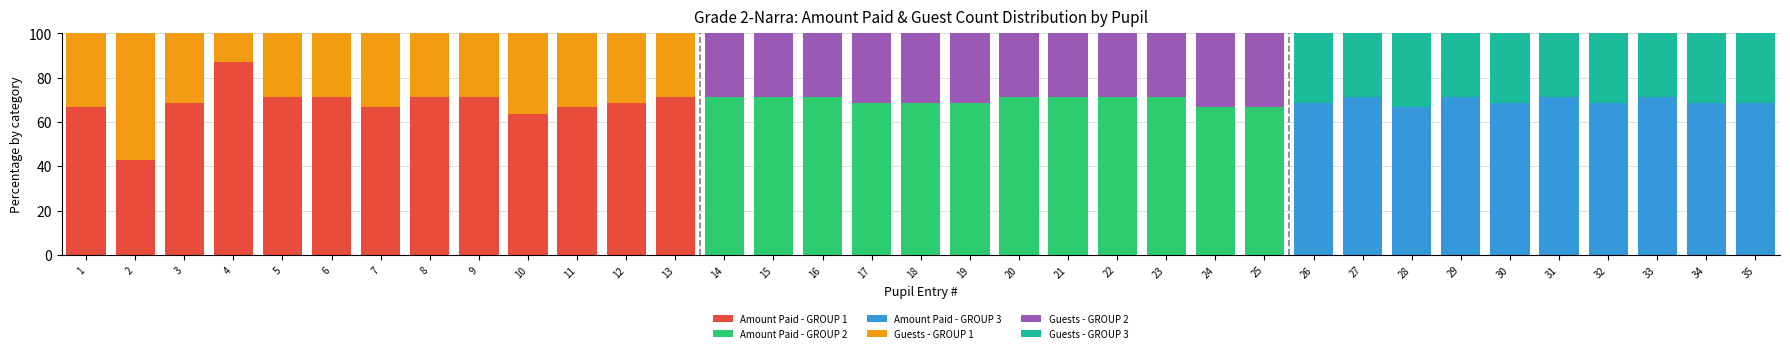

What is the total value across all series at 19?

100.0